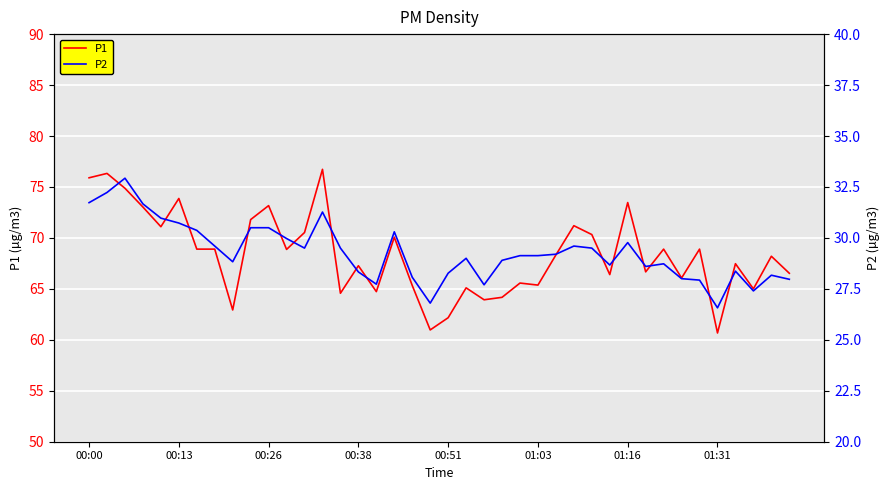

What is the difference between the P1 values at 13 and 38?

8.5